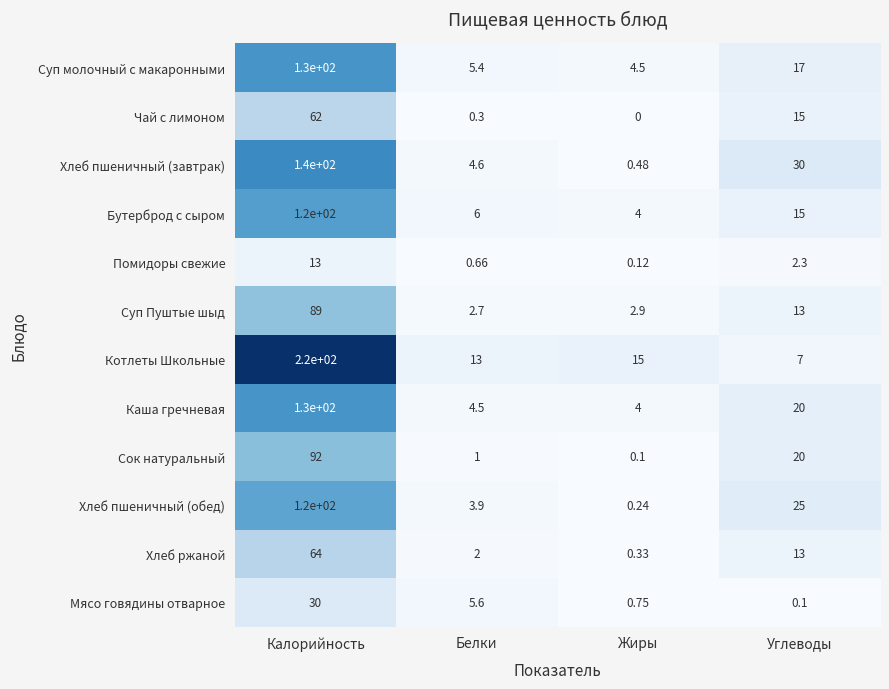

How many distinct data groups are displayed?

12